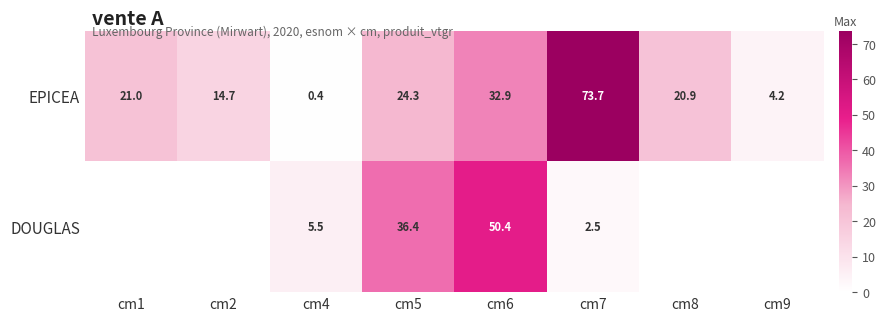

At cm7, list the series in order from smallest to largest.

DOUGLAS, EPICEA